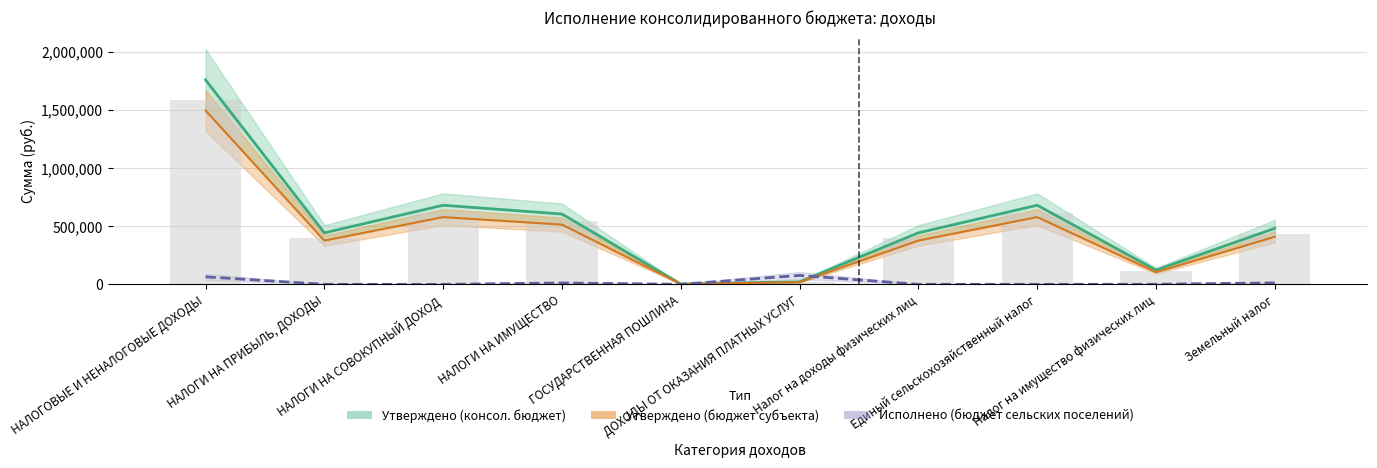

What position from the right is ГОСУДАРСТВЕННАЯ ПОШЛИНА?

6